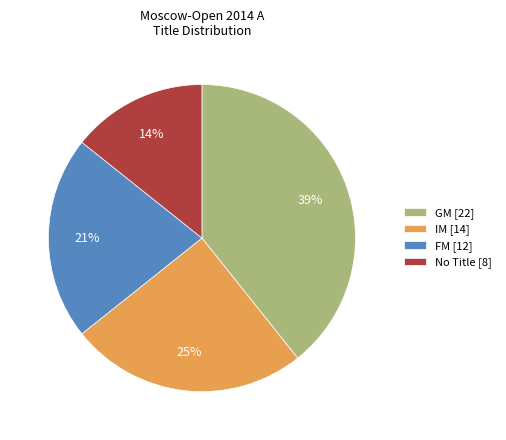

To the nearest percent, what portion does No Title [8] represent?

14%